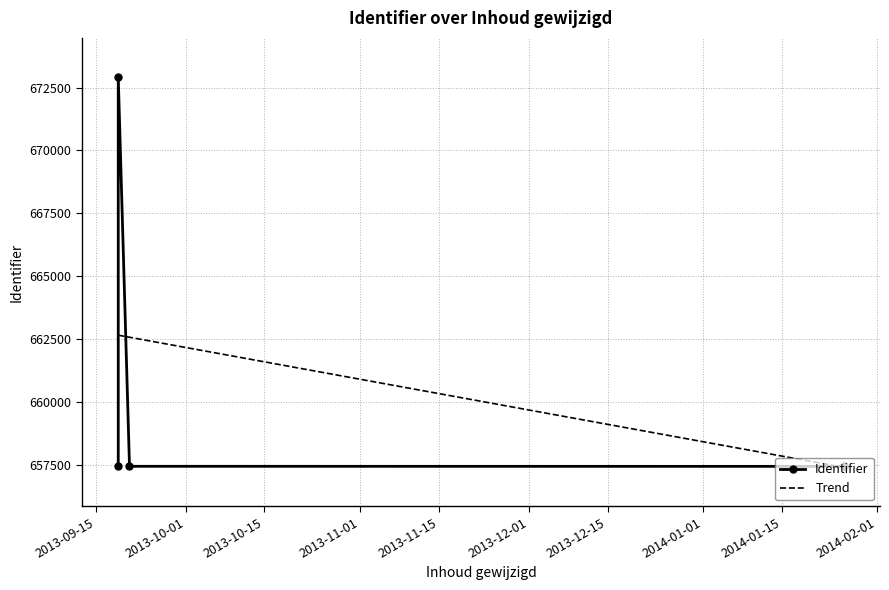

What is the maximum value shown in the chart?

672925